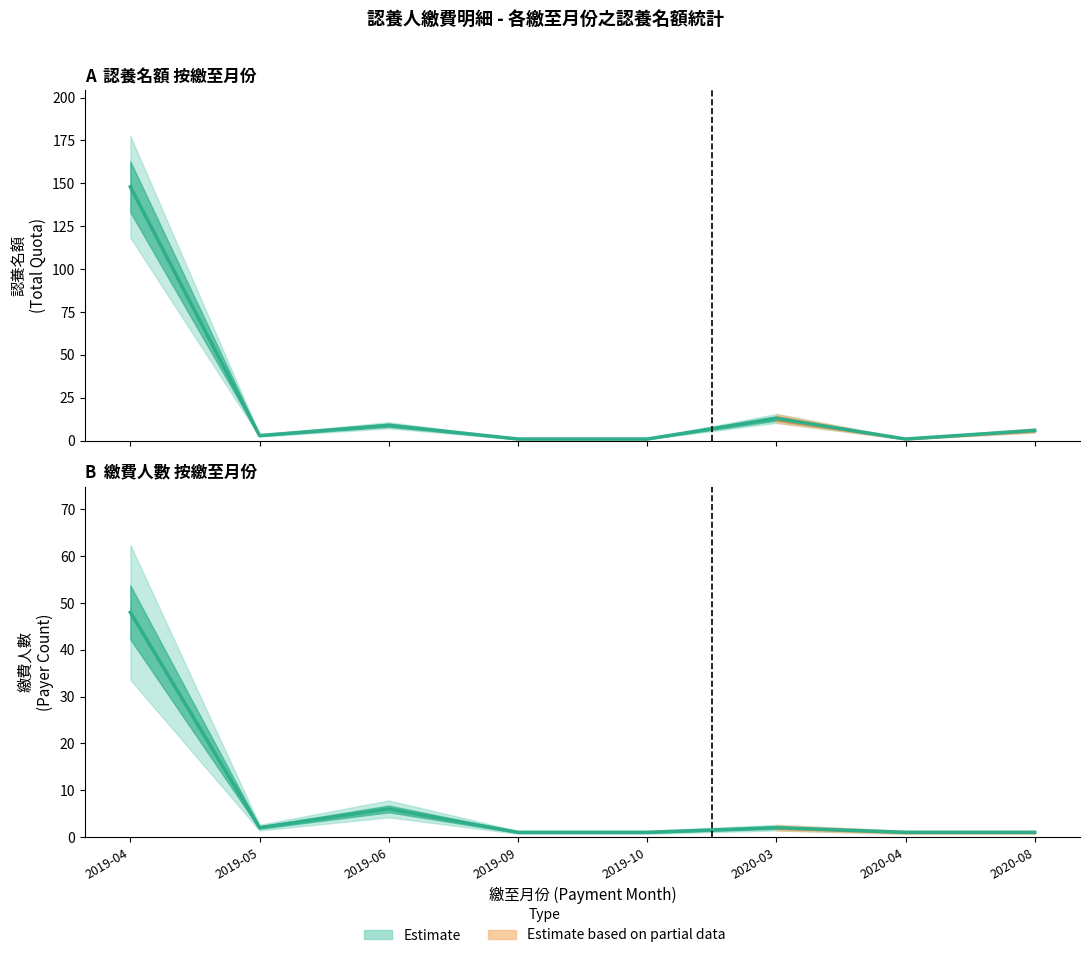

Which has a higher value, 2020-04 or 2020-08?

2020-08